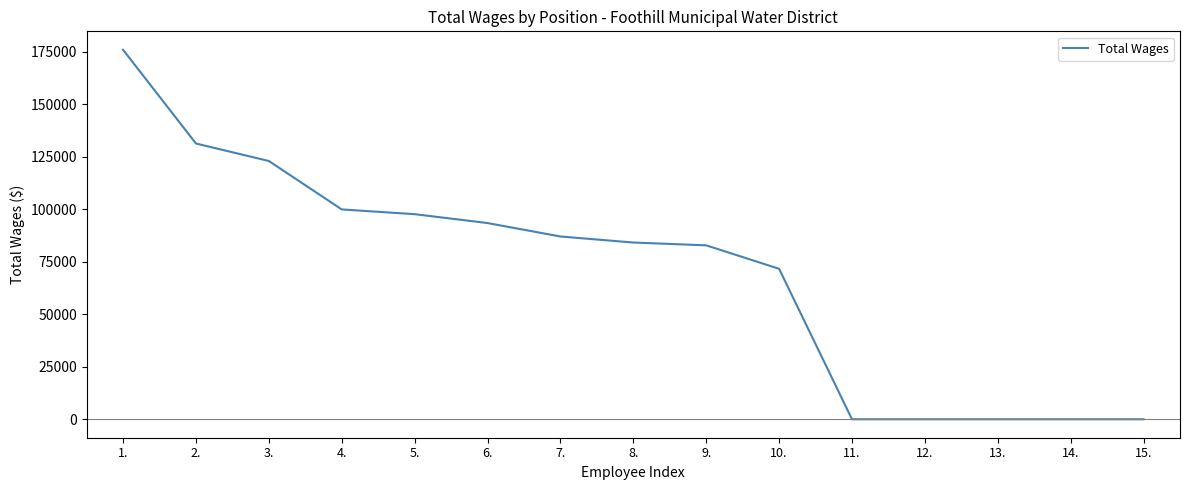

Count the number of data series in this chart.

1